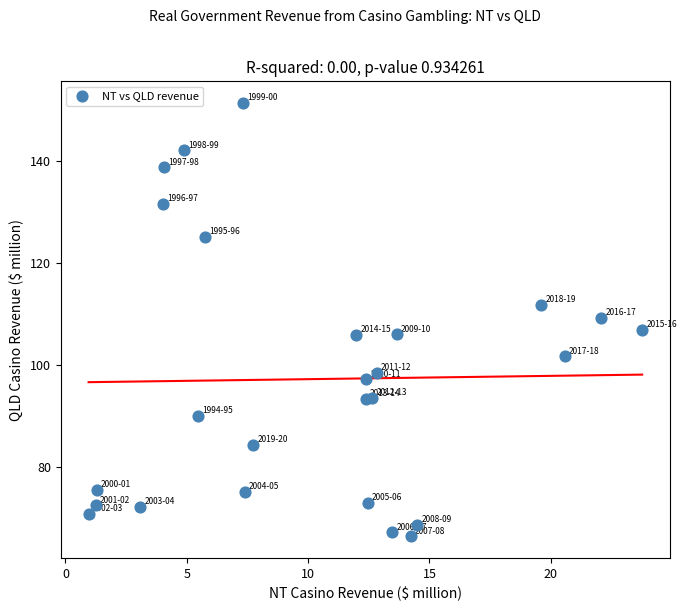

What is the range of Y values (max minus min)?

85.1